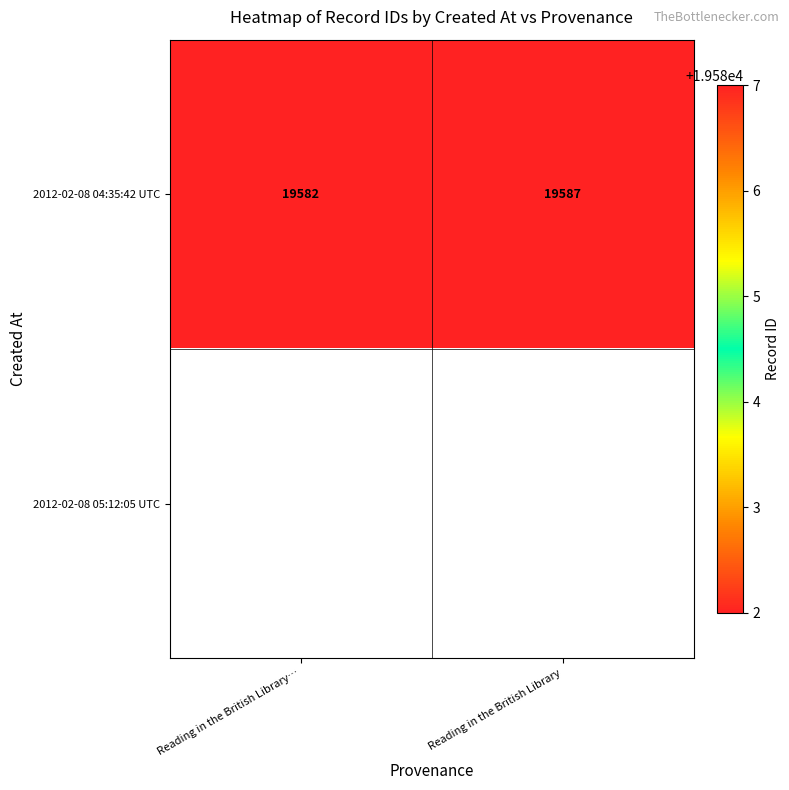

At which label is 2012-02-08 04:35:42 UTC closest to 19584?

Reading in the British Library…